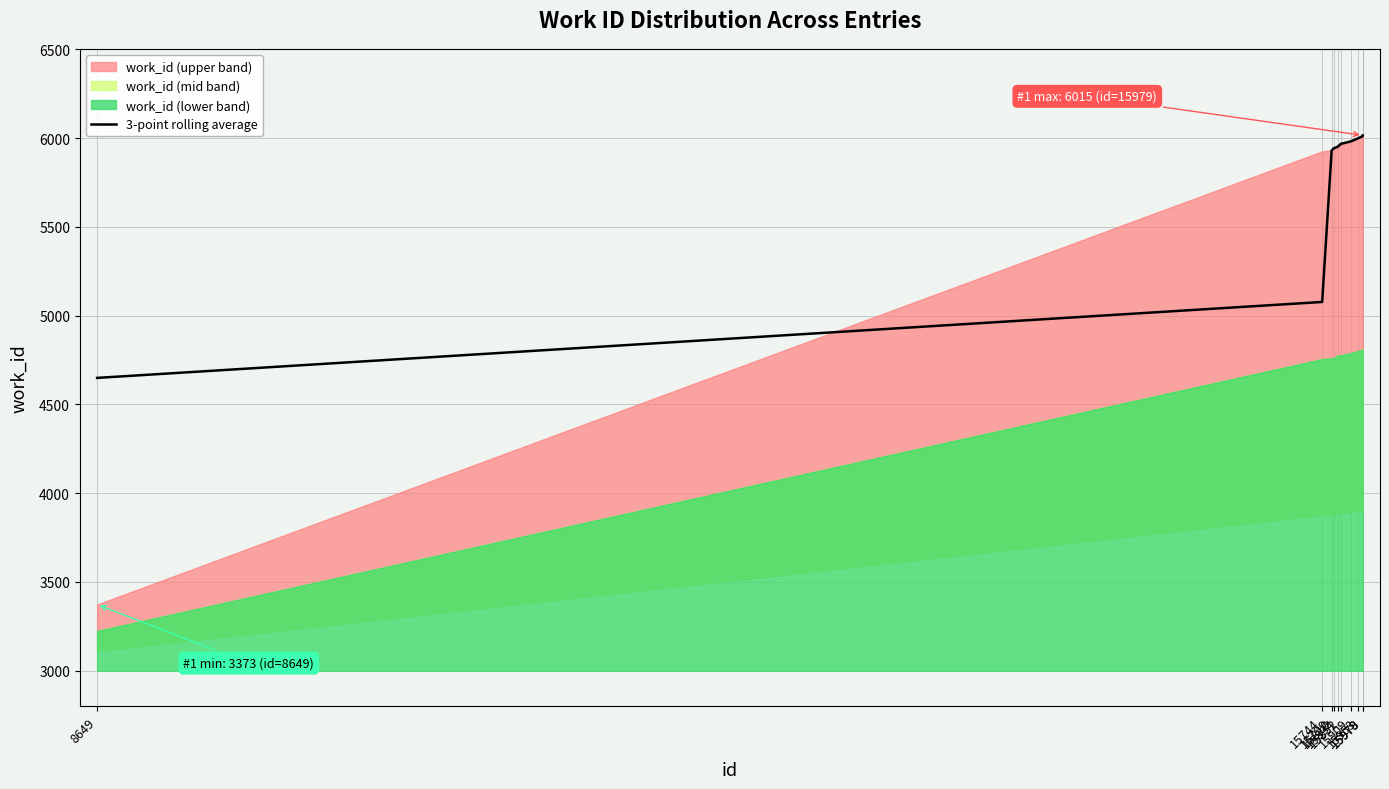

What is the value of the 10th point from the left?

6014.5